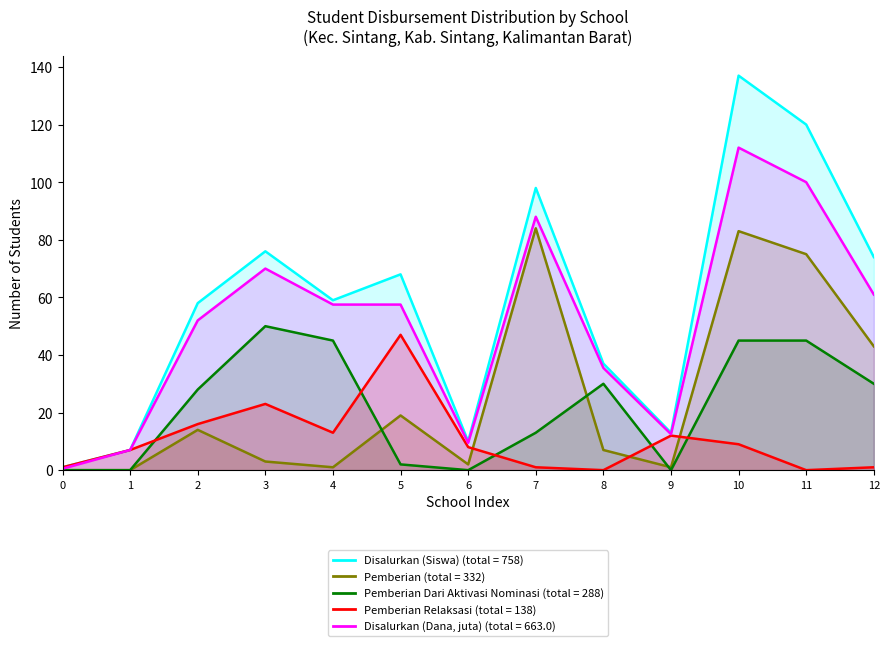

The value of Disalurkan (Siswa) at 11 is 120.0. True or false?

True